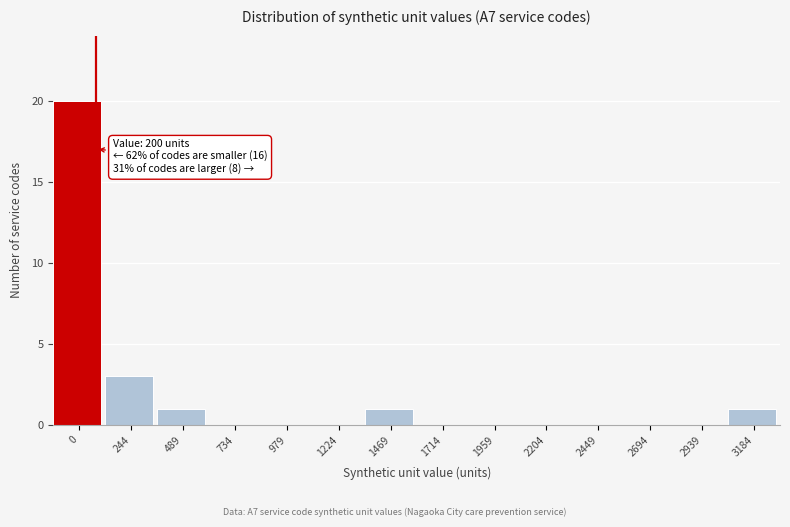

Reading right to left, transcribe all the data shown in this chart.

3184=1	2939=0	2694=0	2449=0	2204=0	1959=0	1714=0	1469=1	1224=0	979=0	734=0	489=1	244=3	0=20